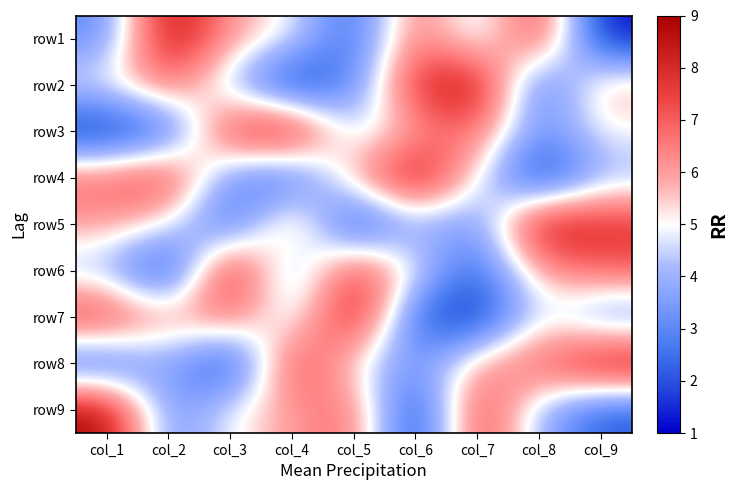

Rank the series by their maximum value, from highest to lowest.

row1, row2, row3, row4, row5, row6, row7, row8, row9